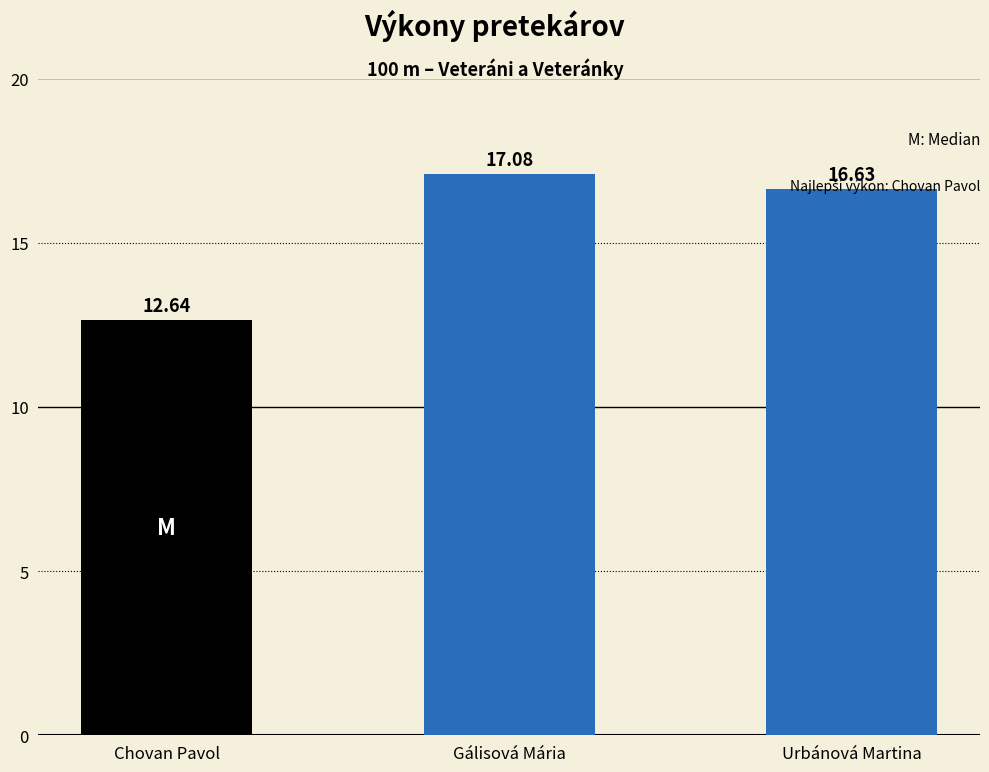

What is the label of the 1st bar from the left?

Chovan Pavol